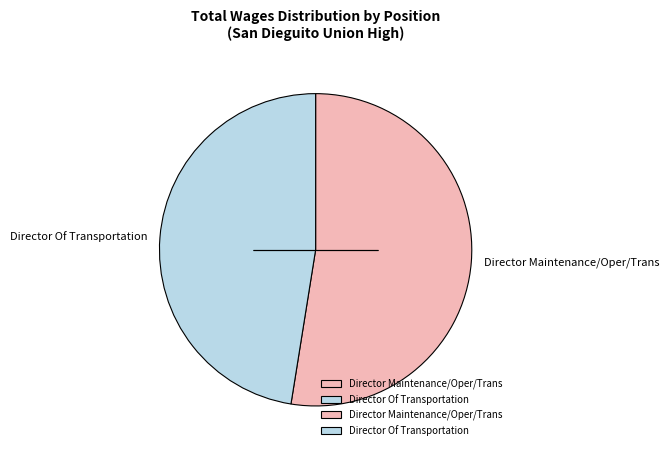

Is it true that Director Of Transportation is 59% of the pie?

False